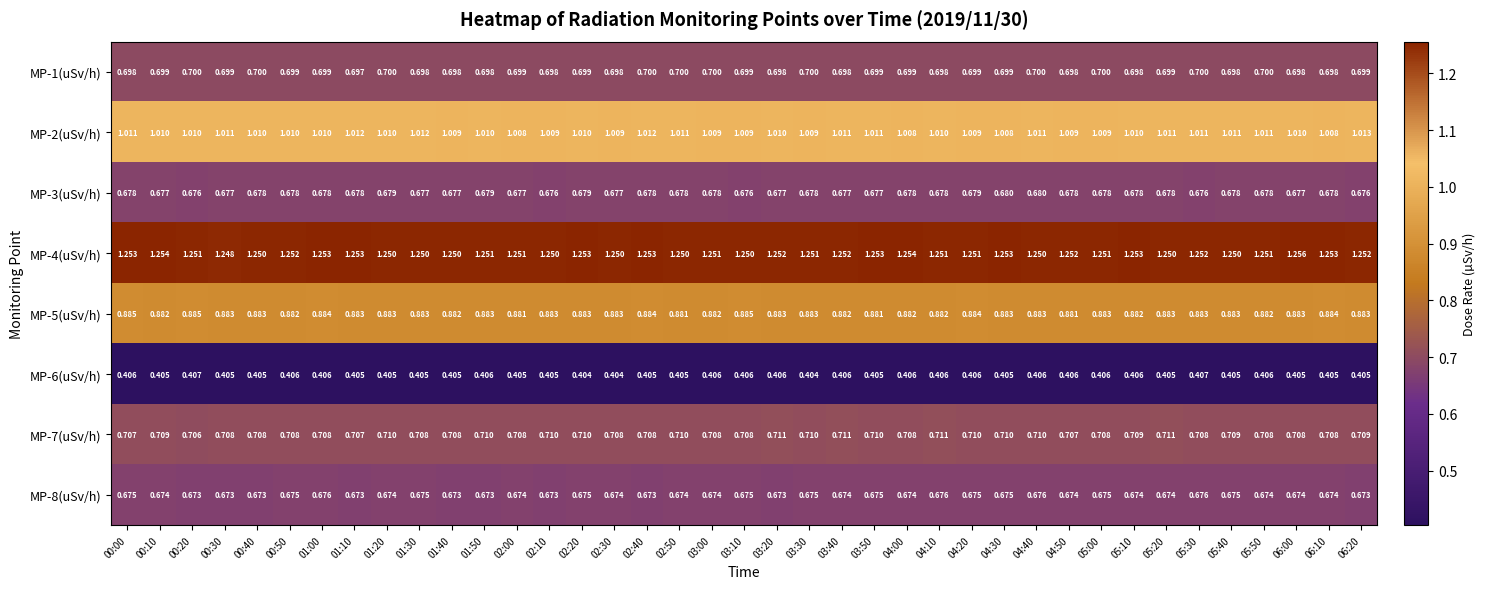

Is the value of MP-5(uSv/h) at 03:30 greater than the value of MP-3(uSv/h) at 04:10?

Yes